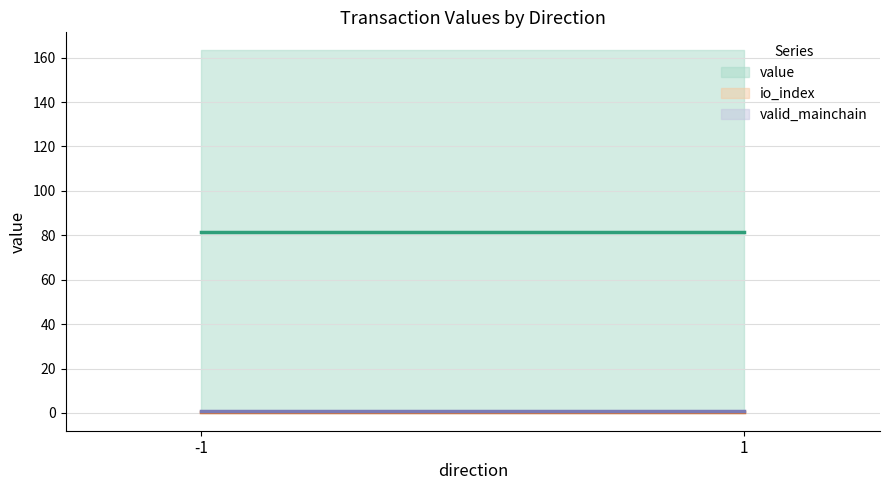

Between 1 and -1, which is larger?

1